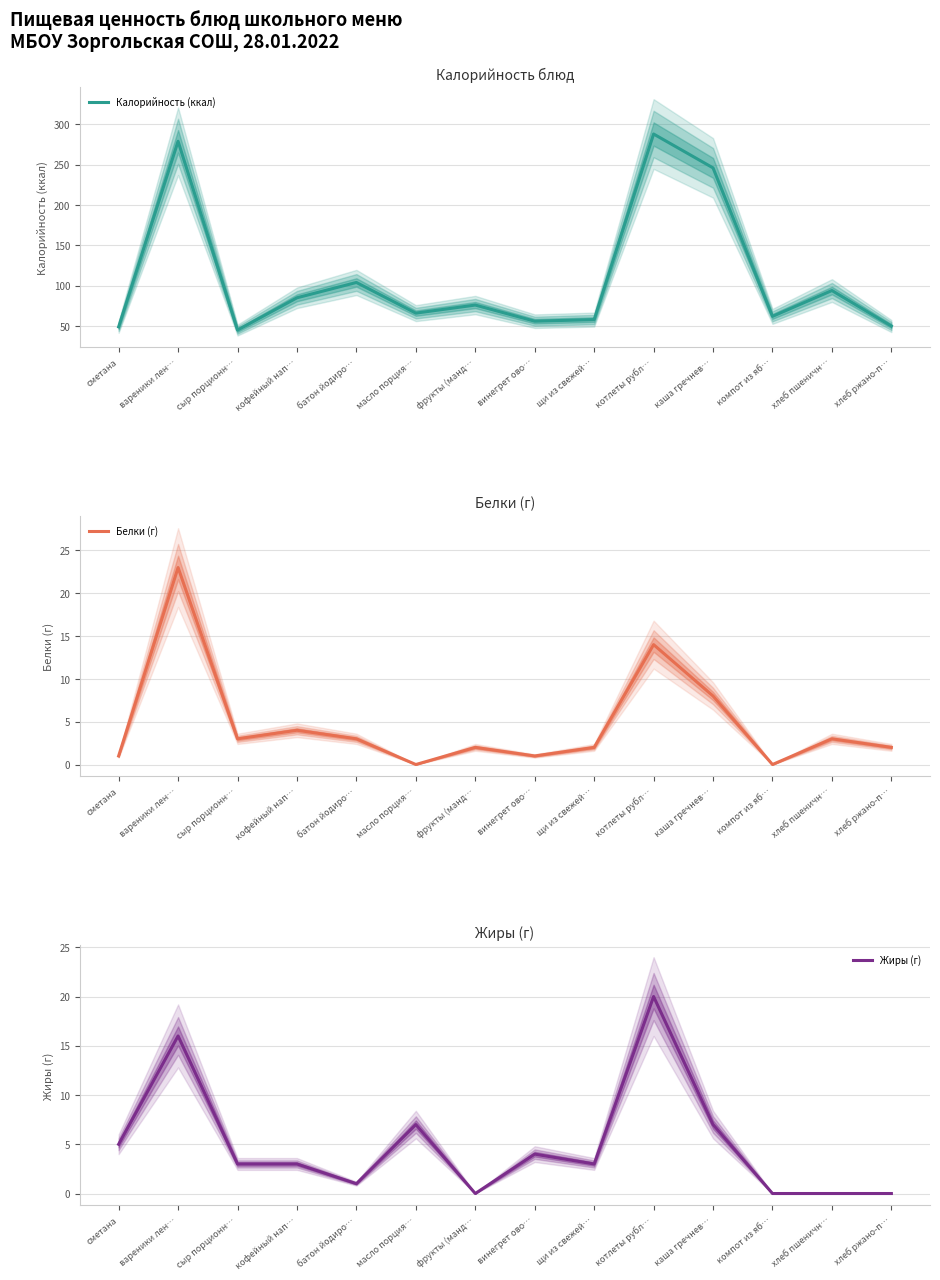

What are all the series names shown in the legend?

Калорийность (ккал), Белки (г), Жиры (г)